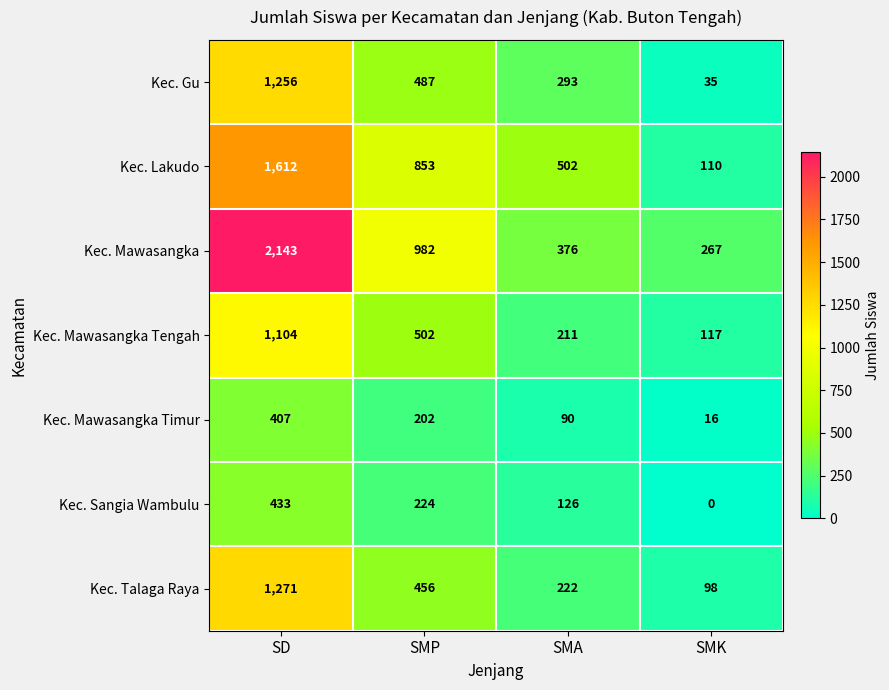

Reading left to right, what are all the values shown in this chart?

Kec. Gu: SD=1256	SMP=487	SMA=293	SMK=35
Kec. Lakudo: SD=1612	SMP=853	SMA=502	SMK=110
Kec. Mawasangka: SD=2143	SMP=982	SMA=376	SMK=267
Kec. Mawasangka Tengah: SD=1104	SMP=502	SMA=211	SMK=117
Kec. Mawasangka Timur: SD=407	SMP=202	SMA=90	SMK=16
Kec. Sangia Wambulu: SD=433	SMP=224	SMA=126	SMK=0
Kec. Talaga Raya: SD=1271	SMP=456	SMA=222	SMK=98